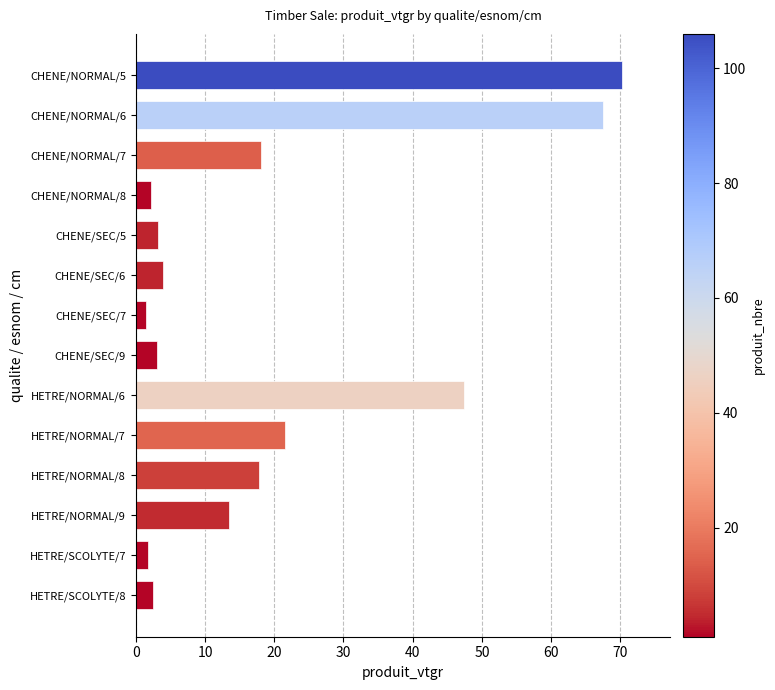

The value at HETRE/NORMAL/6 is 32.4. True or false?

False